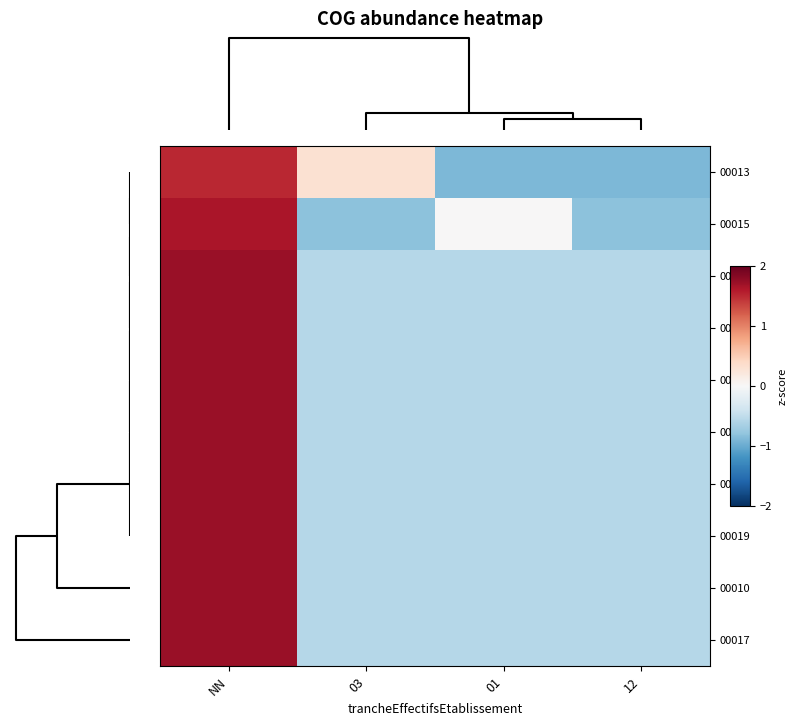

Reading left to right, transcribe all the data shown in this chart.

00013: NN=1.5	03=0.3	01=-0.9	12=-0.9
00015: NN=1.6	03=-0.8	01=0.0	12=-0.8
00018: NN=1.7	03=-0.6	01=-0.6	12=-0.6
00044: NN=1.7	03=-0.6	01=-0.6	12=-0.6
00027: NN=1.7	03=-0.6	01=-0.6	12=-0.6
00023: NN=1.7	03=-0.6	01=-0.6	12=-0.6
00021: NN=1.7	03=-0.6	01=-0.6	12=-0.6
00019: NN=1.7	03=-0.6	01=-0.6	12=-0.6
00010: NN=1.7	03=-0.6	01=-0.6	12=-0.6
00017: NN=1.7	03=-0.6	01=-0.6	12=-0.6